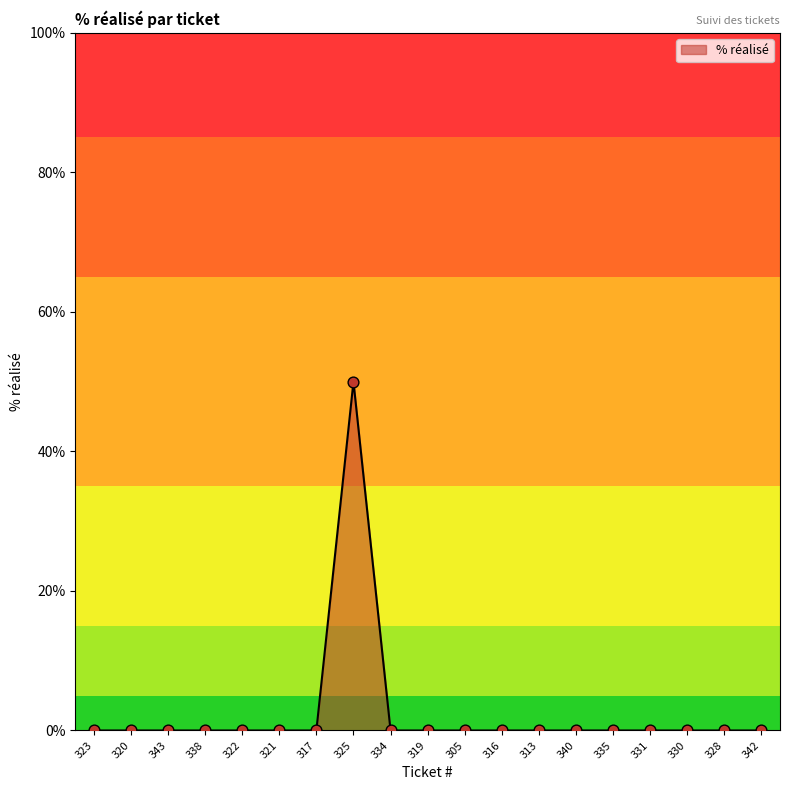

What is the difference between the maximum and minimum values?

50